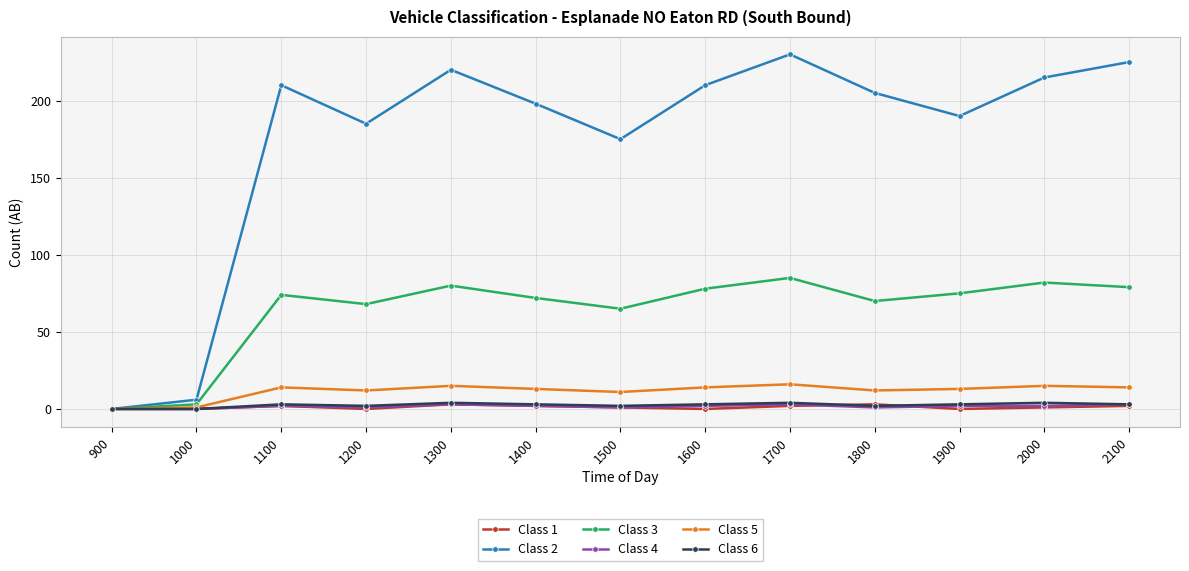

How many series are shown in this chart?

6